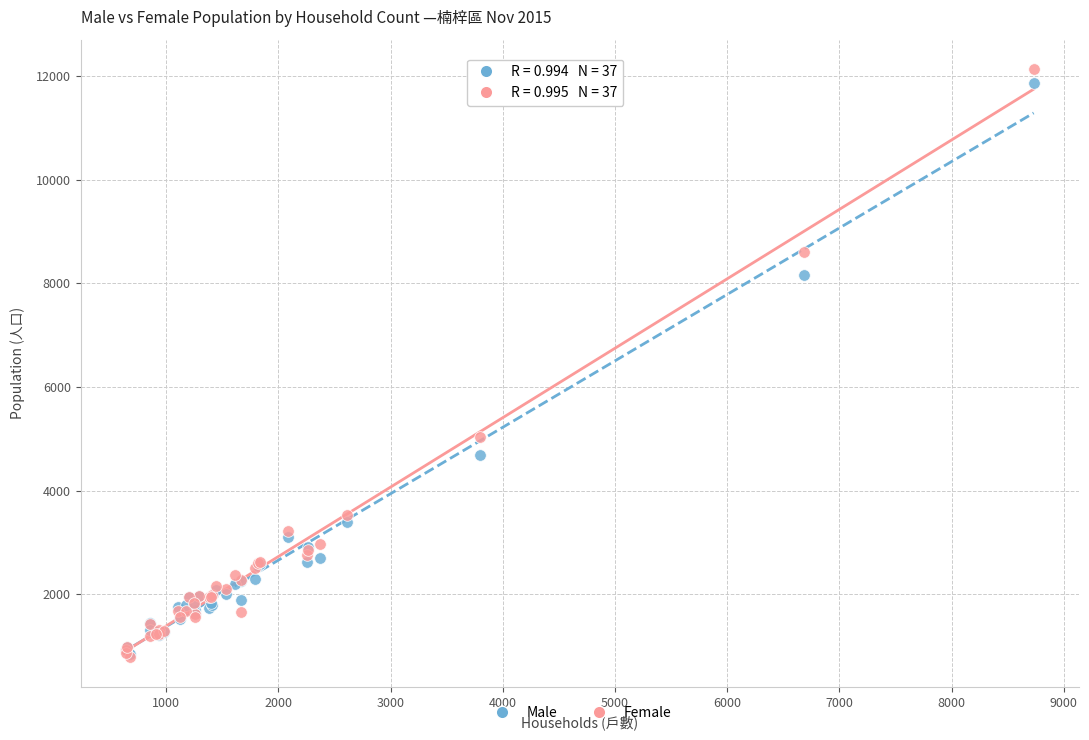

In the Male series, what Y value is closest to 6358?

4684